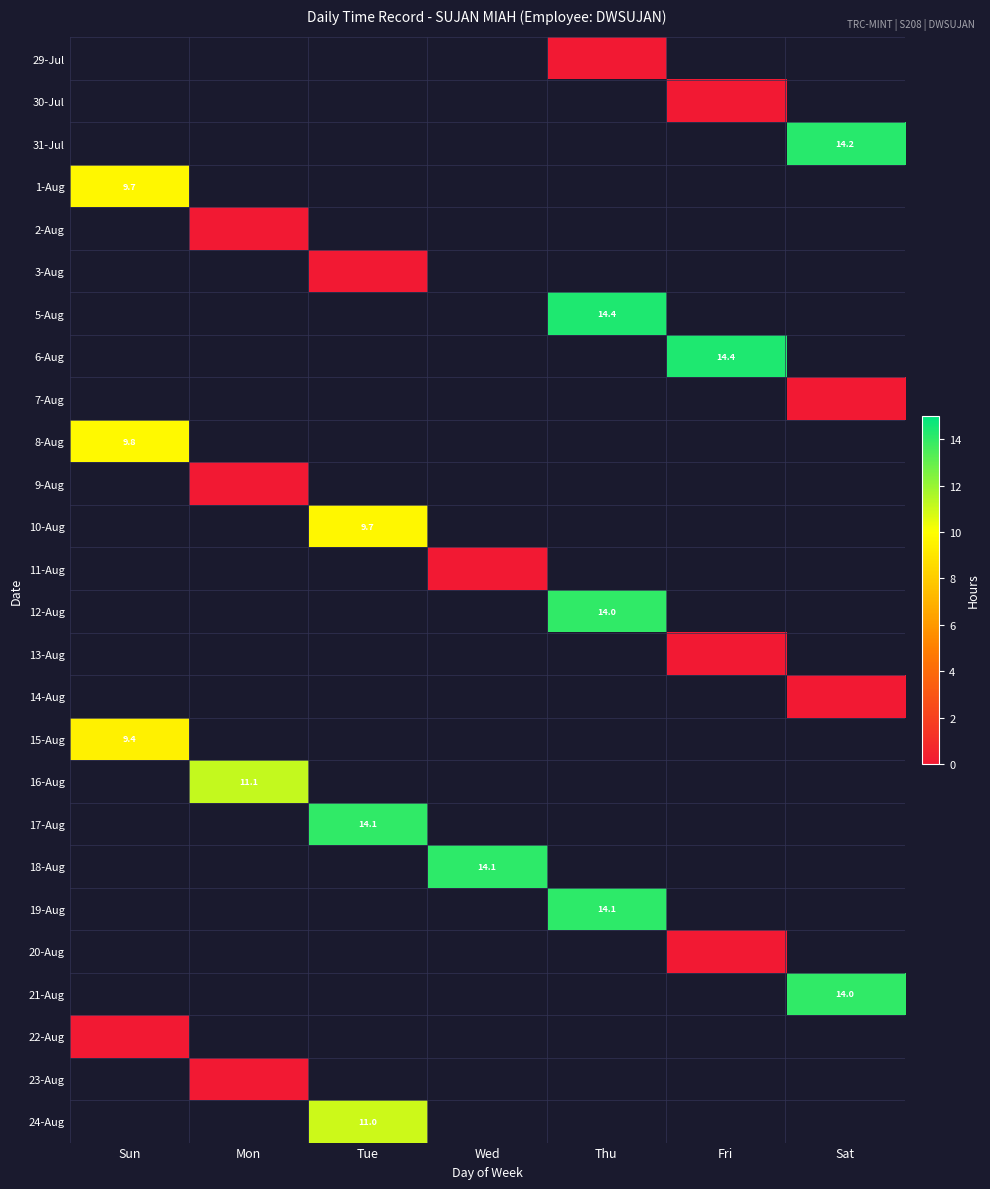

The value of 19-Aug at Thu is 25.3. True or false?

False